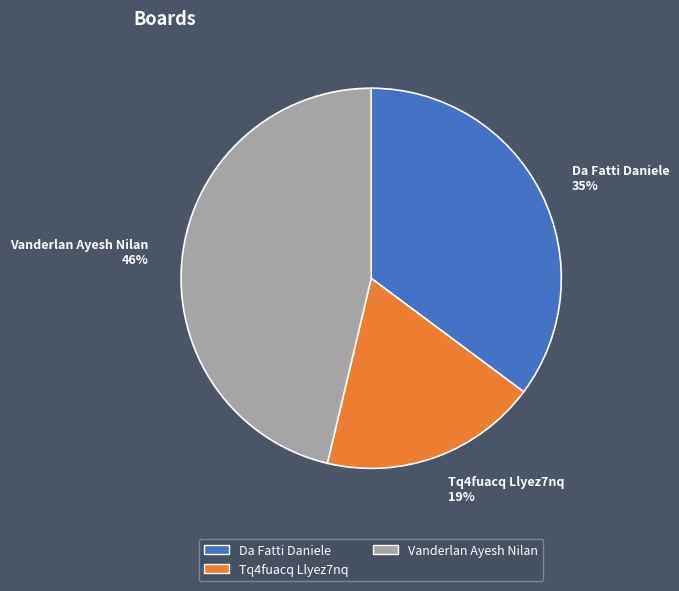

Which slice is the largest?

Vanderlan Ayesh Nilan